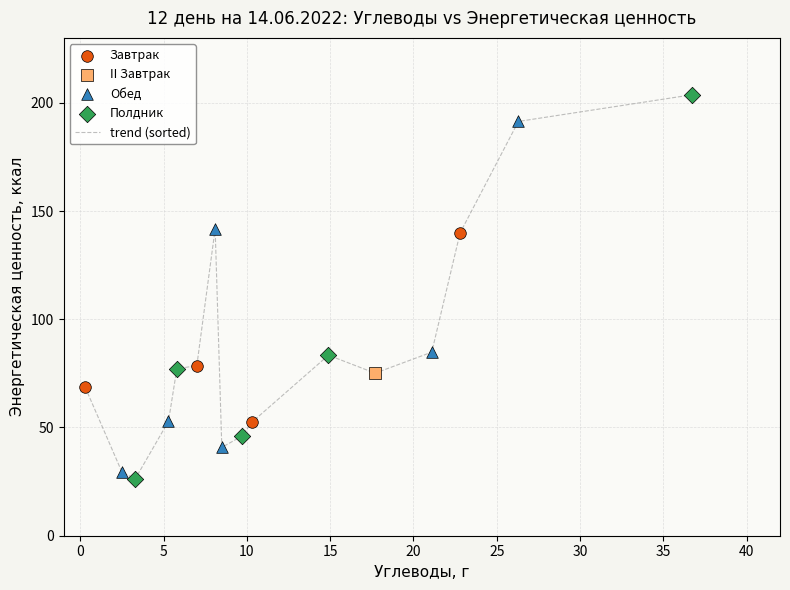

What is the minimum value shown in the chart?

26.2